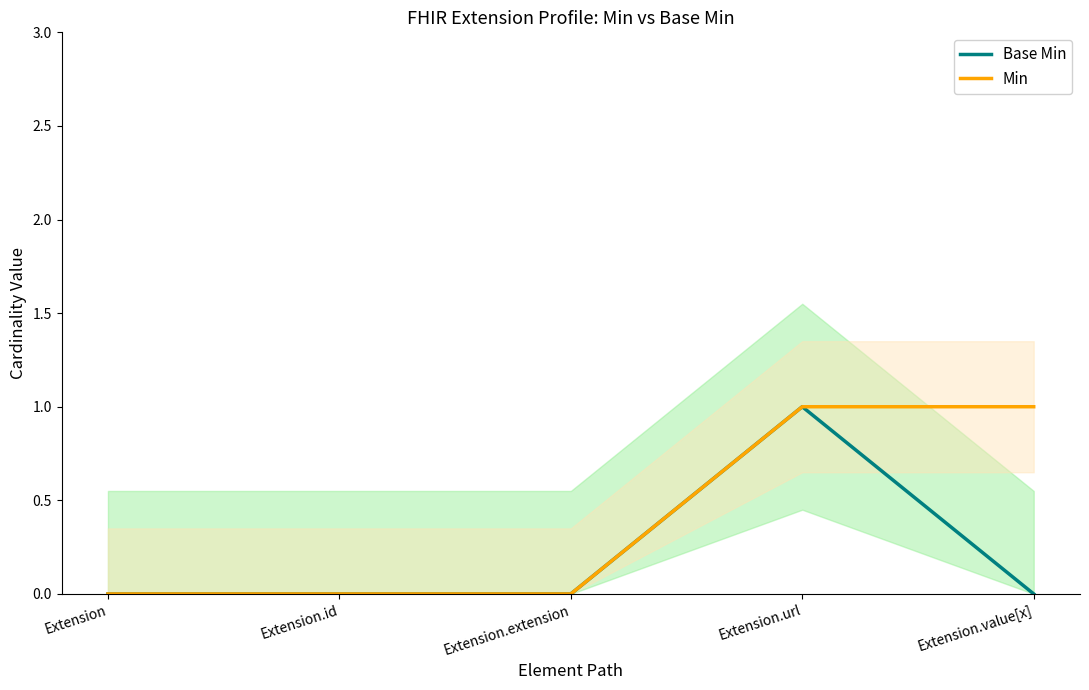

What is the spread (max minus min) of values at Extension.value[x]?

1